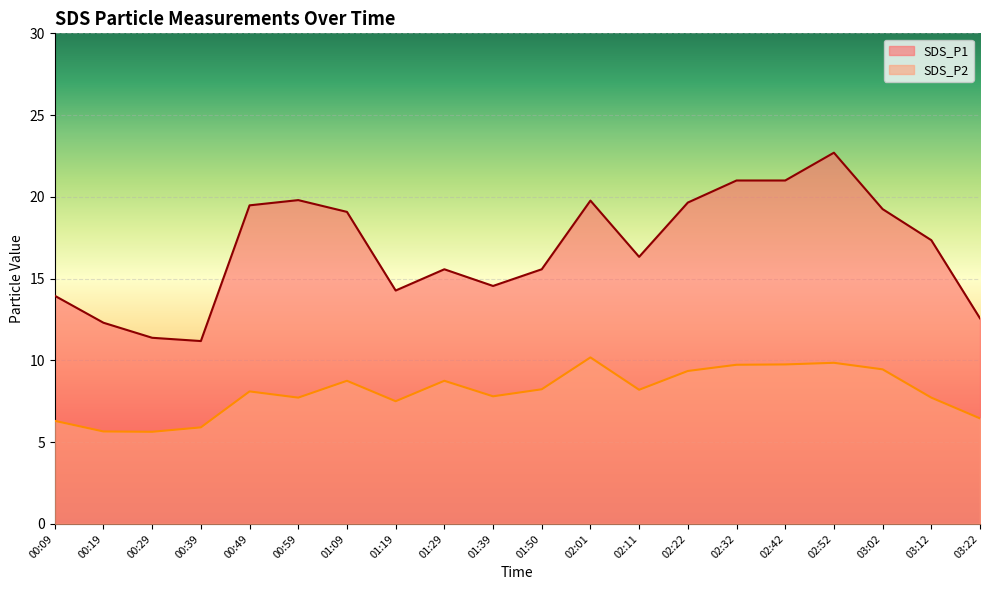

What position from the right is 03:02?

3